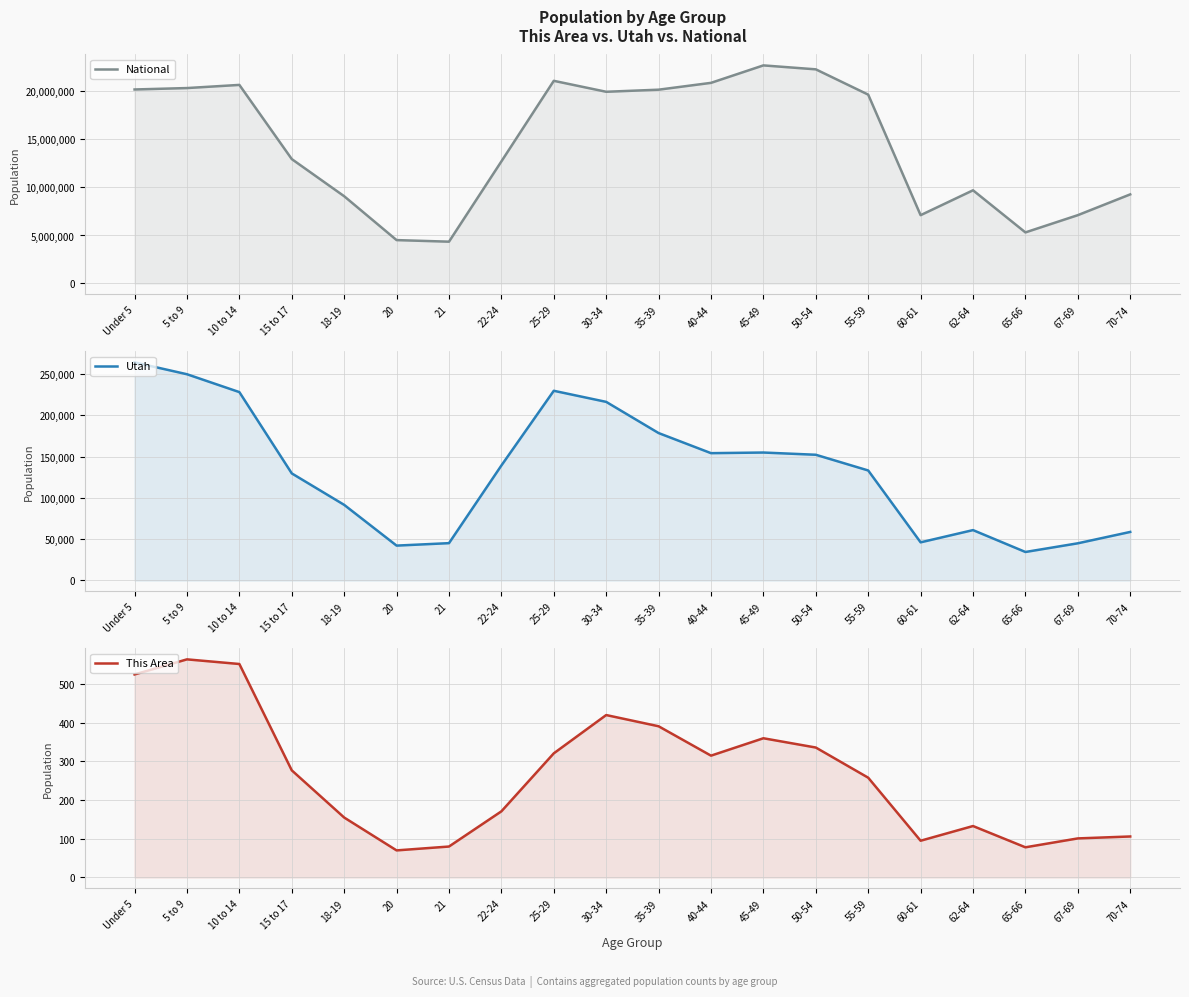

Which category has the highest value across all series?

45-49